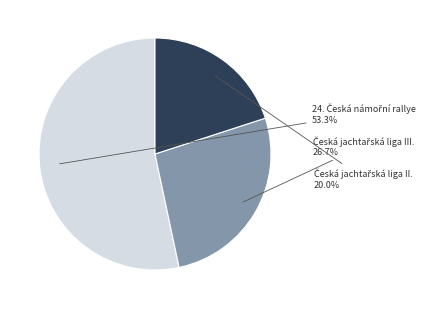

To the nearest percent, what is the average slice percentage?

33%